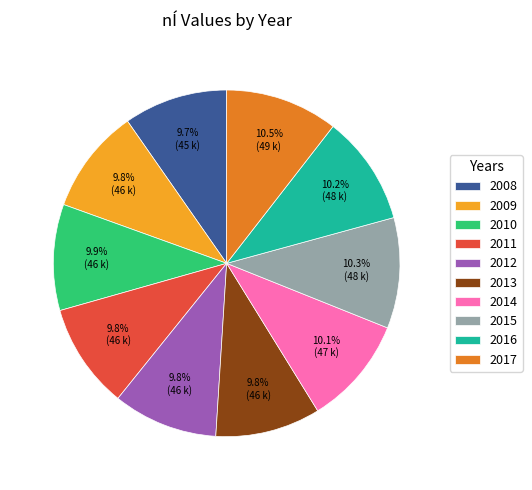

True or false: 2013 accounts for 1% of the total.

False